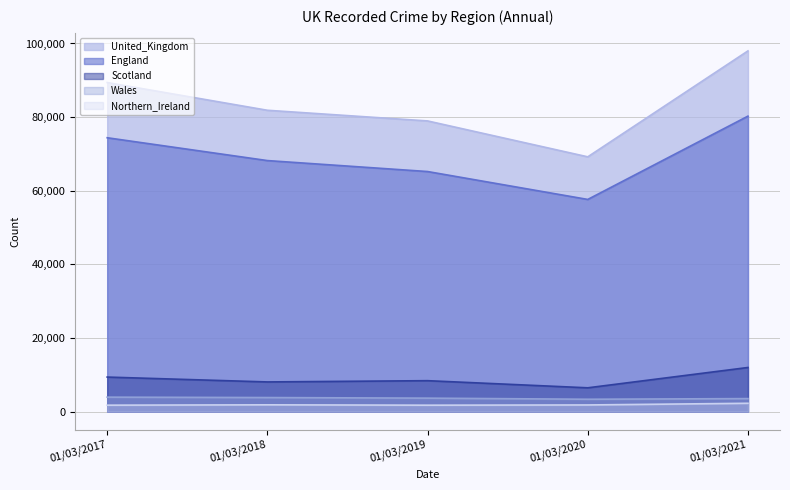

How many categories are shown in the chart?

5